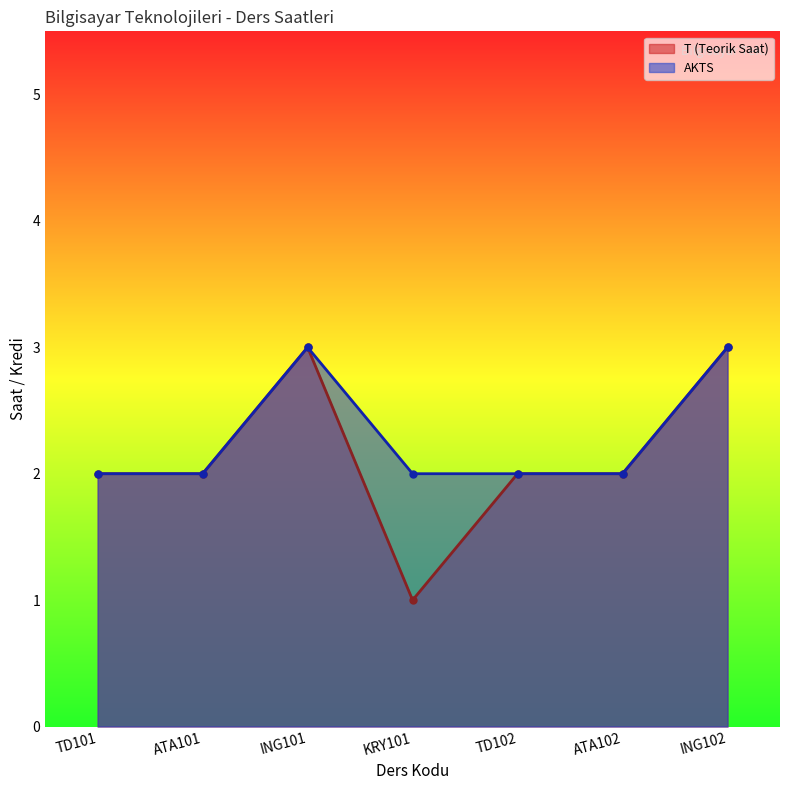

Is the value of T (Teorik Saat) at ATA102 greater than the value of AKTS at ING101?

No